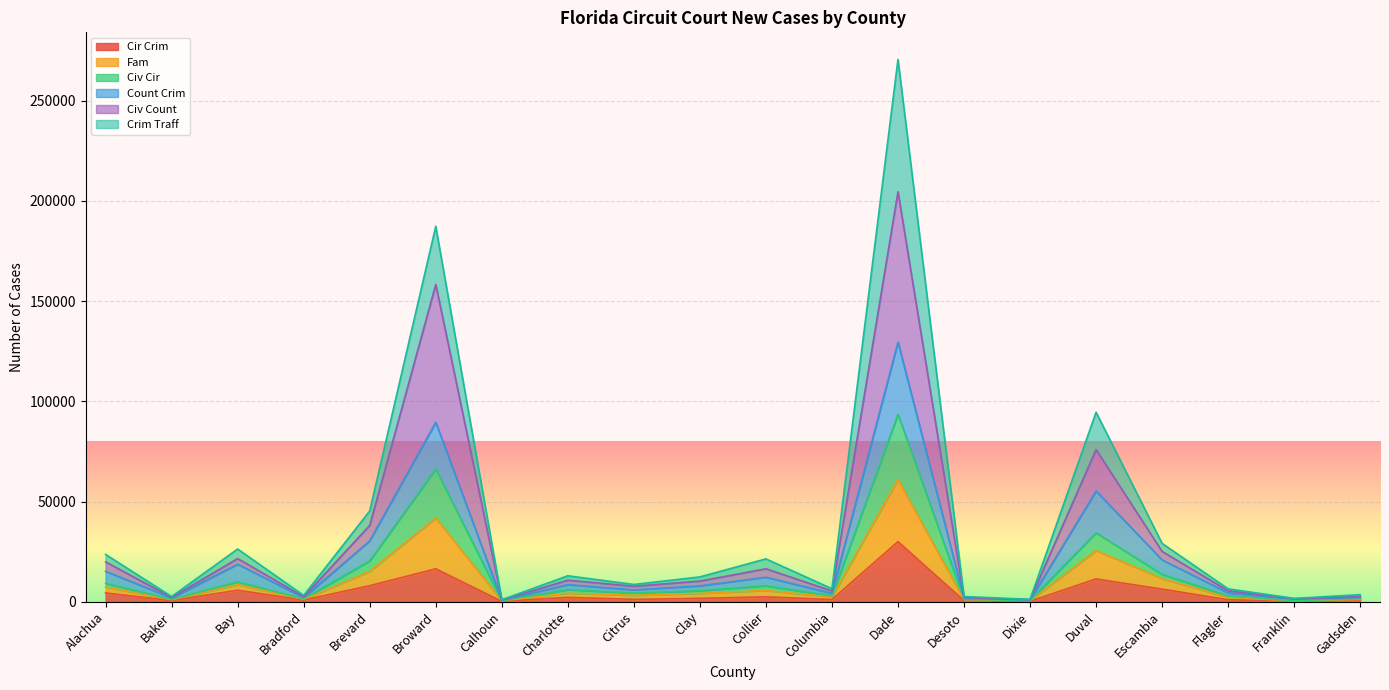

What is the value of the Count Crim point at the 8th from the left?

8550